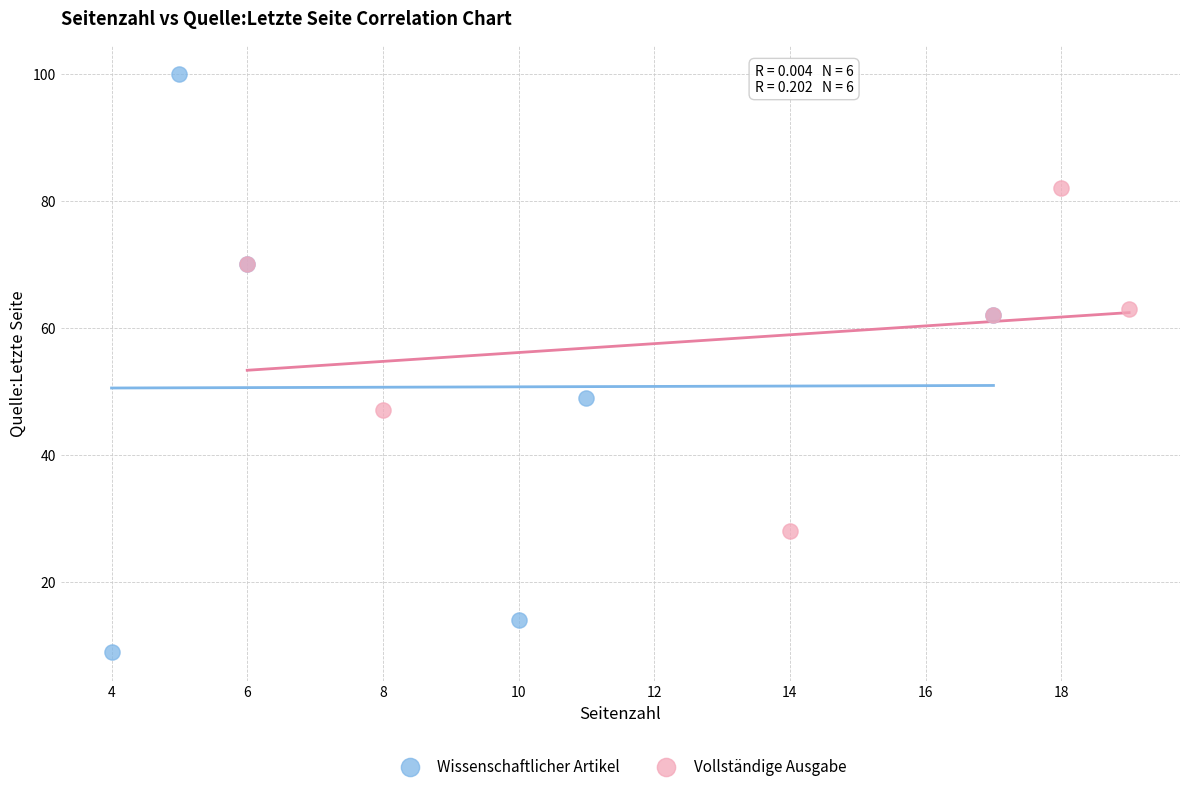

Which series contains the highest Y value?

Wissenschaftlicher Artikel